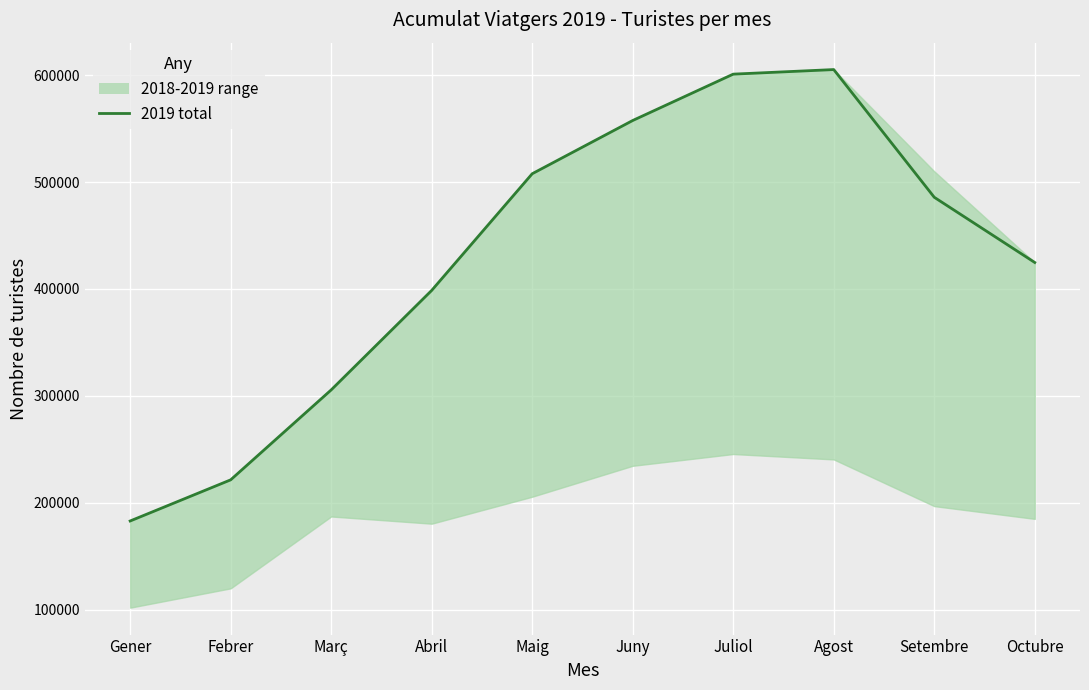

Which label corresponds to the smallest value in the chart?

Gener